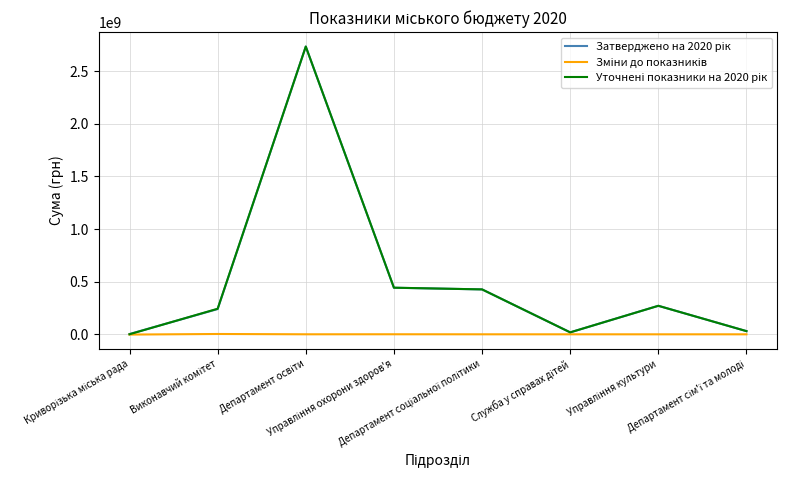

What is the maximum value shown in the chart?

2733637320